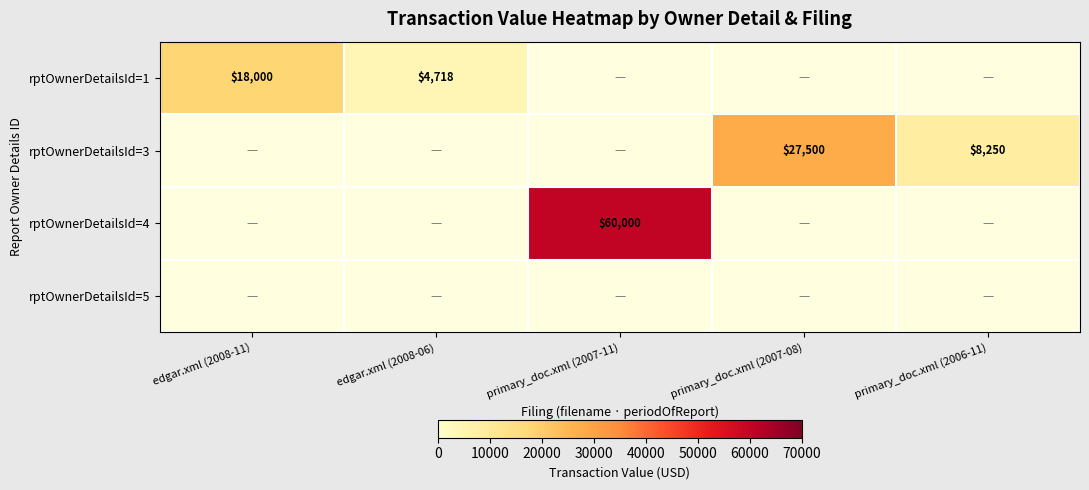

The value of rptOwnerDetailsId=1 at edgar.xml (2008-11) is 18000. True or false?

True